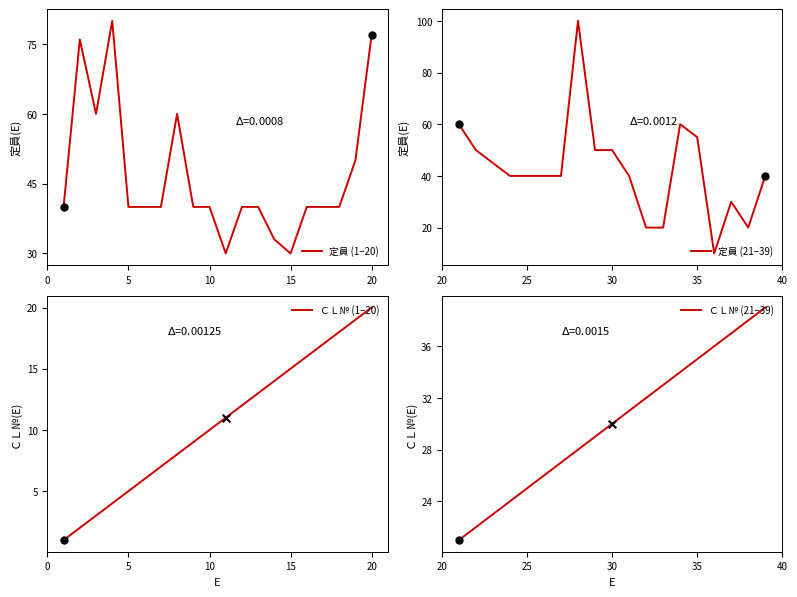

At how many categories does at least one series exceed 35?

34